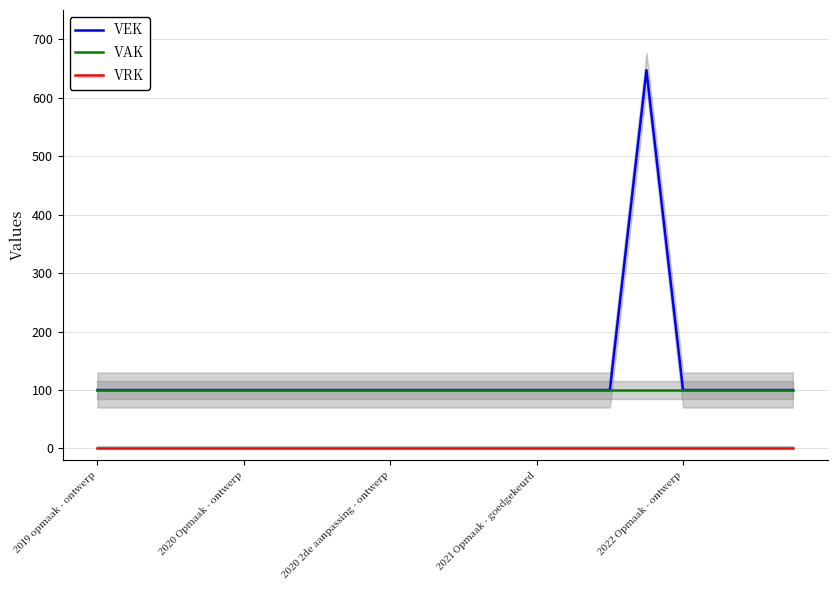

True or false: VEK and VAK cross at least once.

False